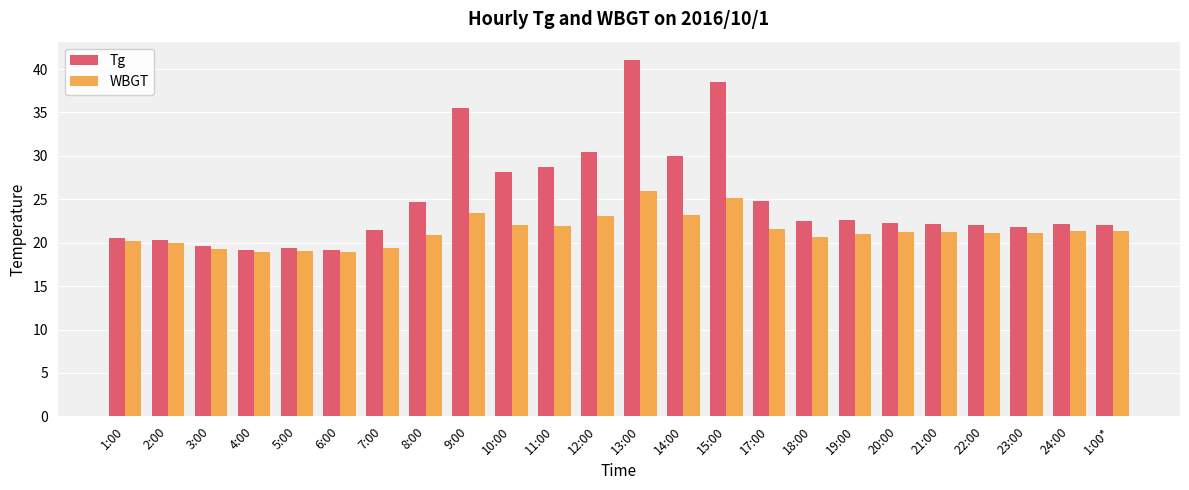

What is the sum of the WBGT values at 22:00 and 9:00?

44.5